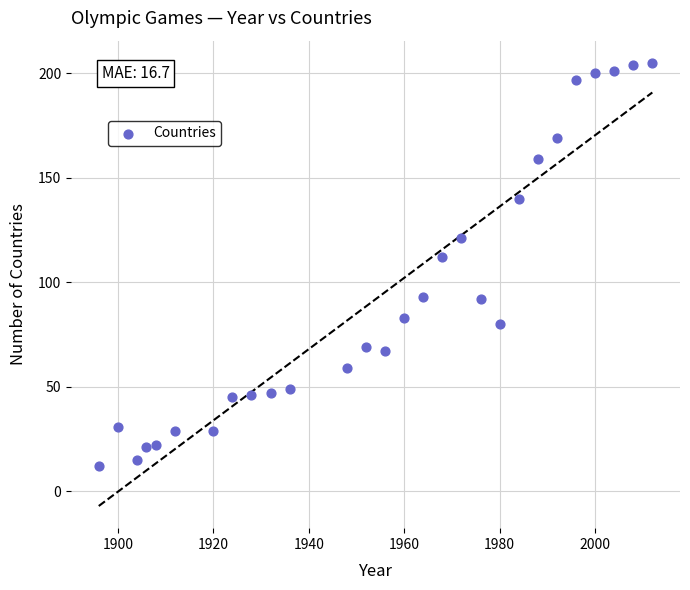

What is the range of Y values (max minus min)?

193